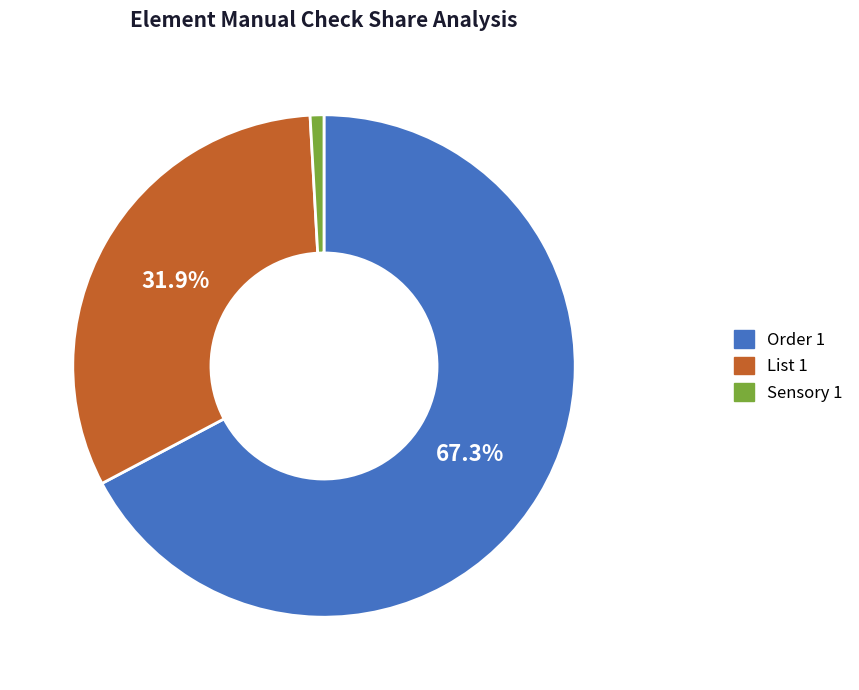

To the nearest percent, what is the combined percentage of Sensory 1 and Order 1?

68%